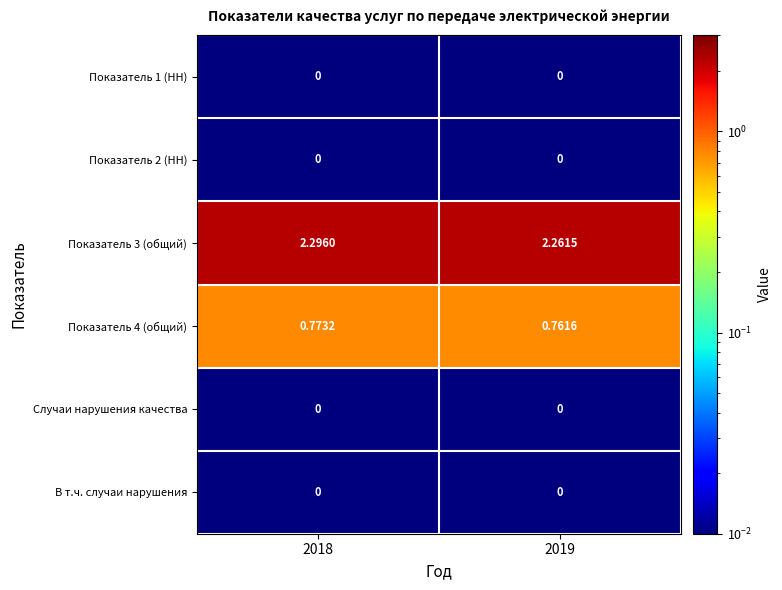

Count the number of categories in the chart.

2